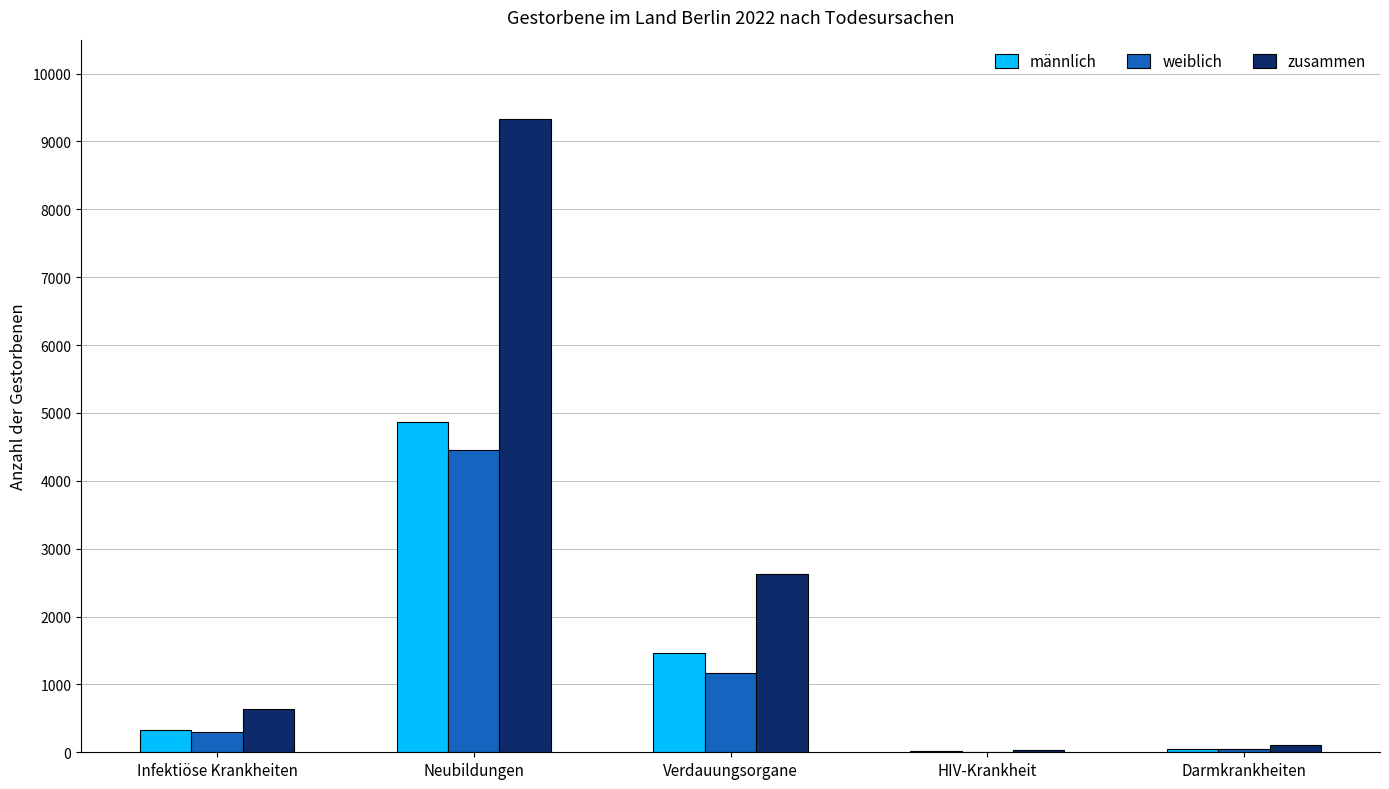

True or false: zusammen has a value of 4845 at Neubildungen.

False